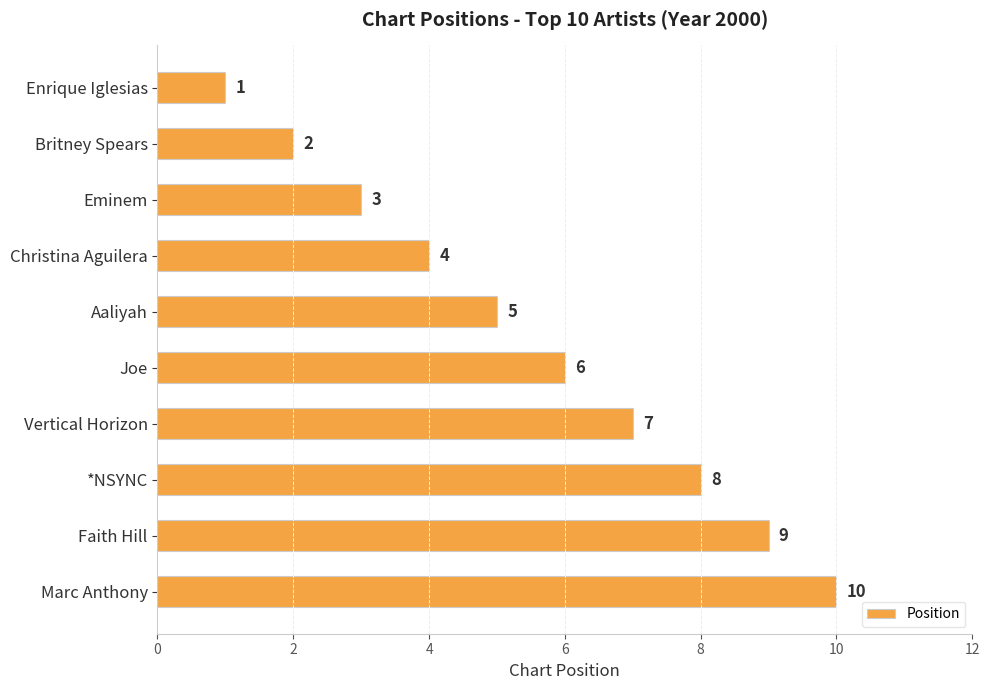

Count the number of data series in this chart.

1